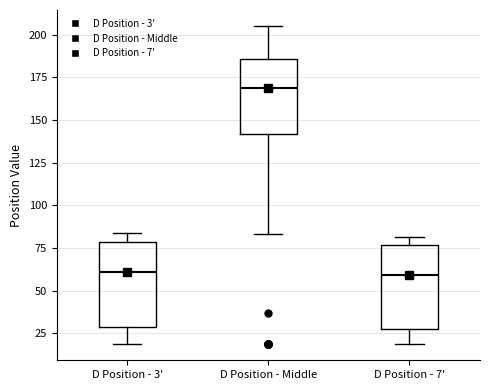

Which box's median line is the highest?

D Position - Middle